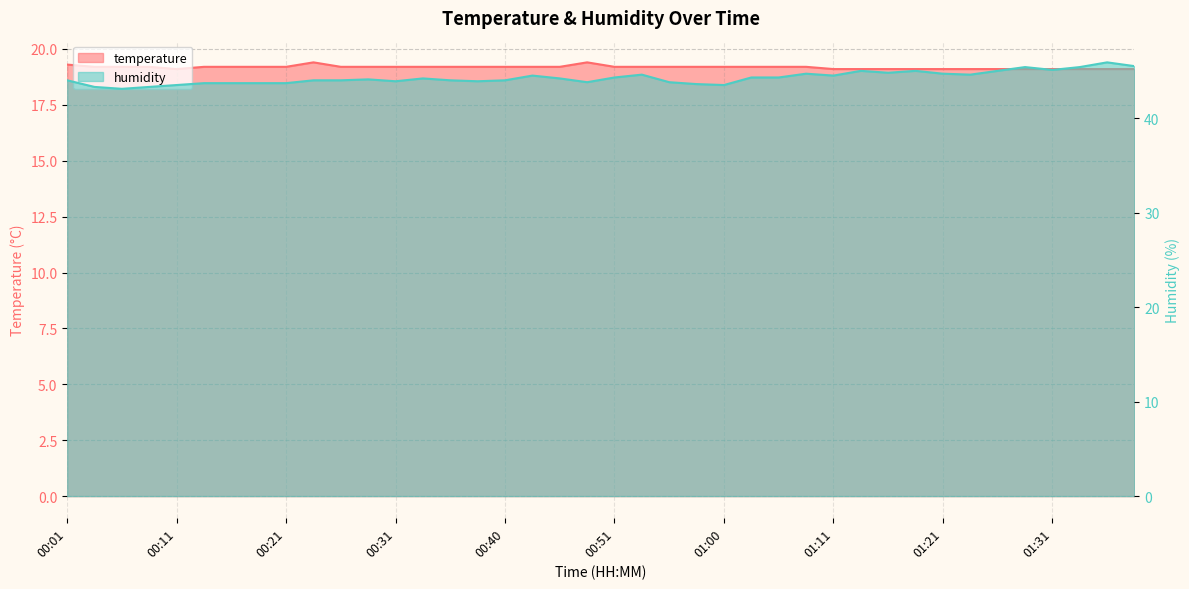

Where is the first local maximum for temperature?

00:23